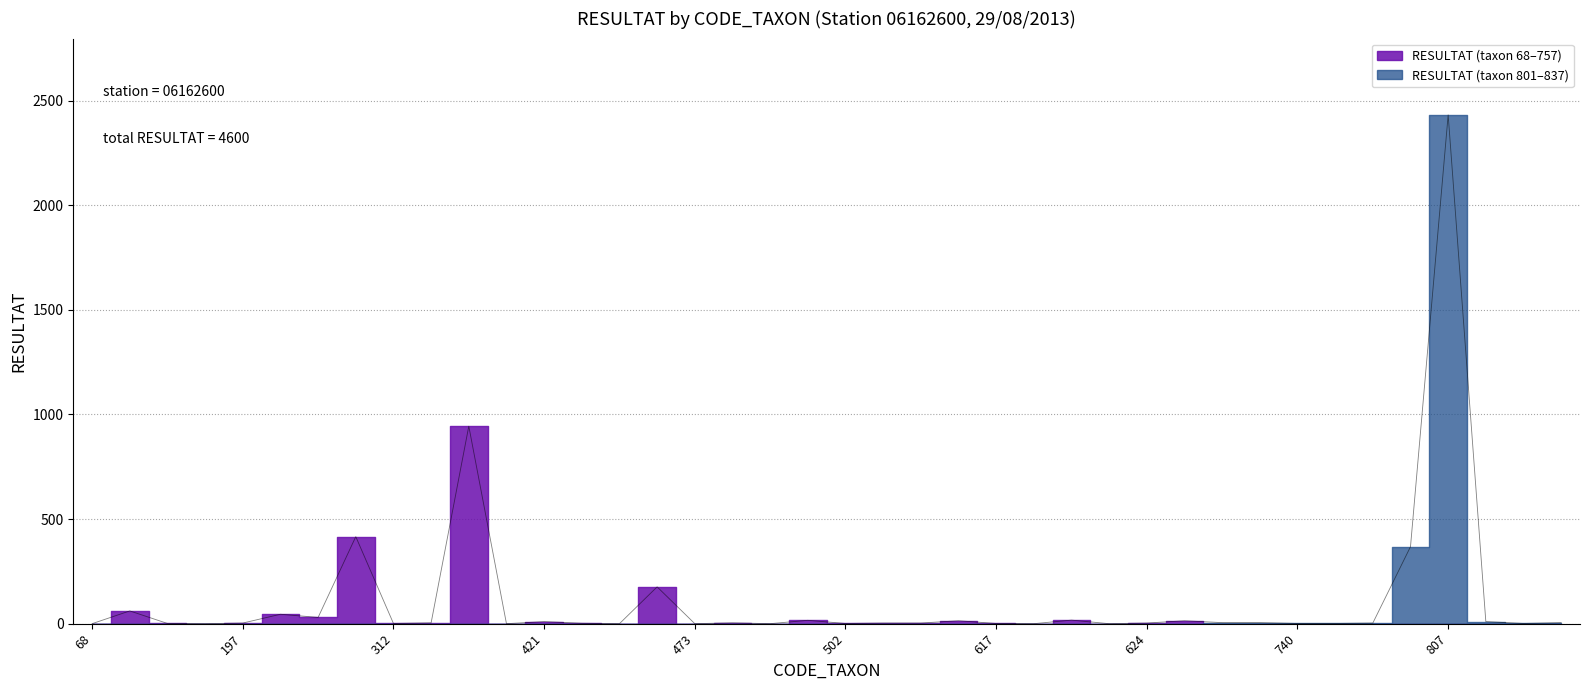

Reading left to right, extract all data points from this chart.

0	61	1	0	3	45	30	416	1	4	944	0	10	2	0	176	0	4	0	16	1	3	3	14	1	0	17	0	3	14	5	5	1	1	3	368	2432	10	1	5